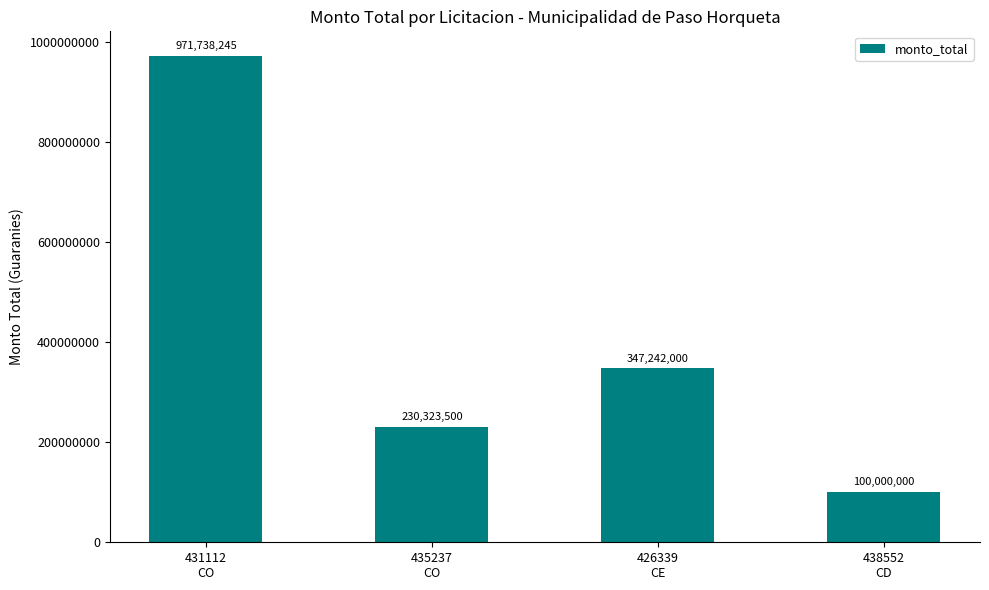

Count the values in the range 230323500 to 971738245.

3